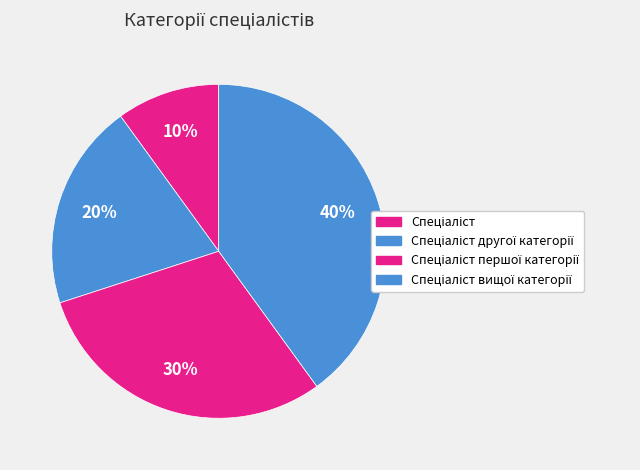

How many slices are in this pie chart?

4